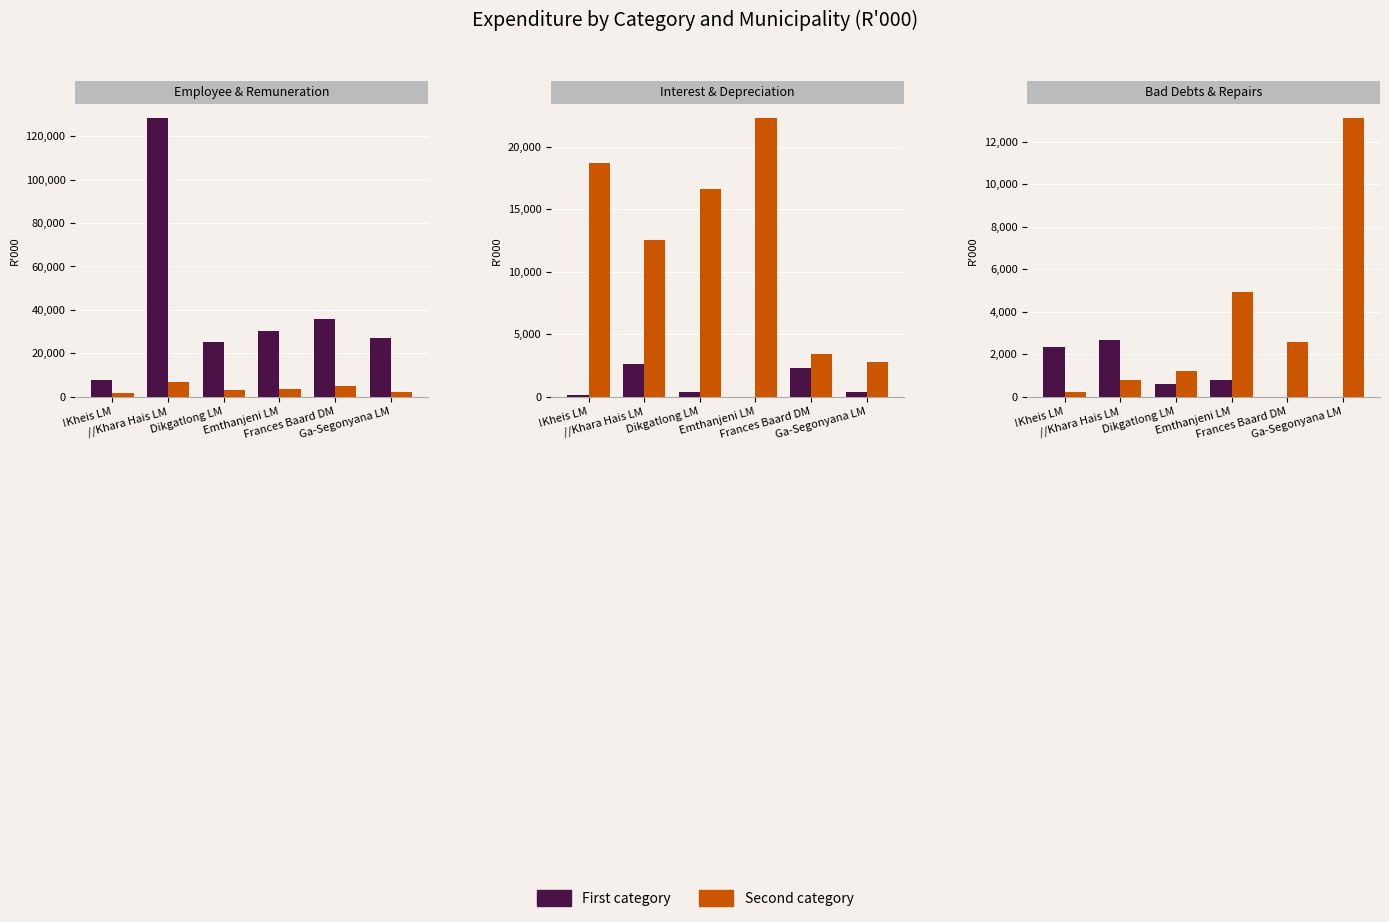

What is the difference between the Employee related costs values at Ga-Segonyana LM and !Kheis LM?

19278